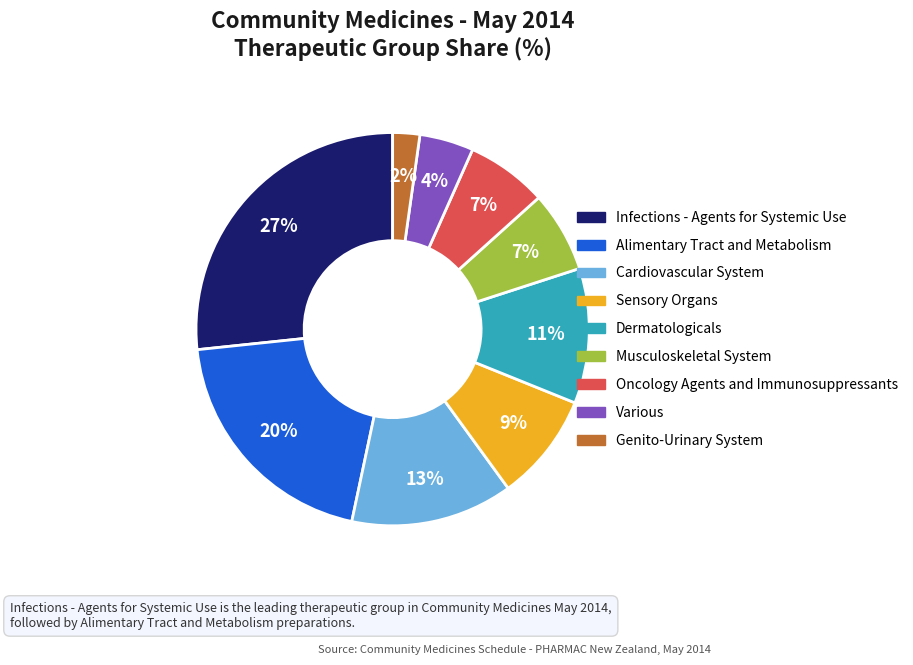

Which slice is the smallest?

Genito-Urinary System